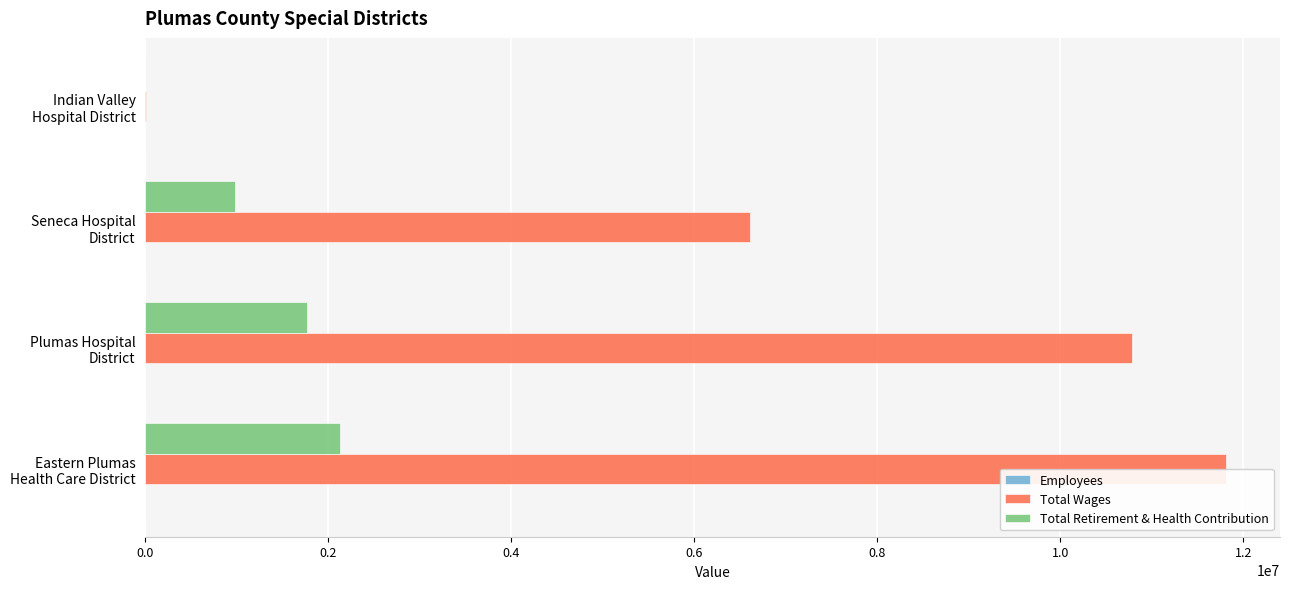

What is the maximum value shown in the chart?

11809156